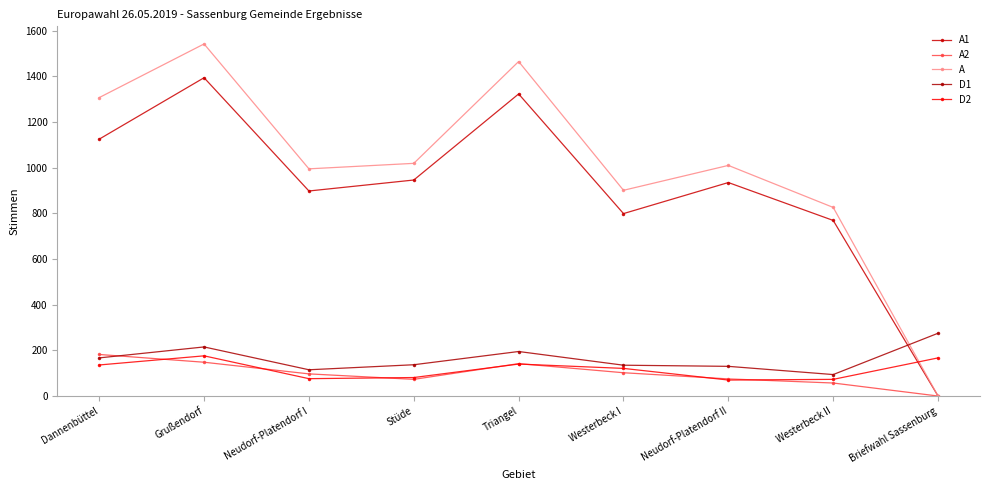

What is the difference between the maximum and minimum values in the A1 series?

1394